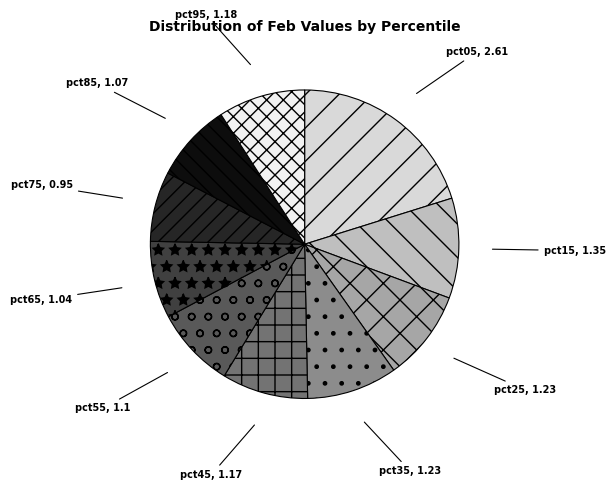

Is there any slice that represents more than half of the pie?

No